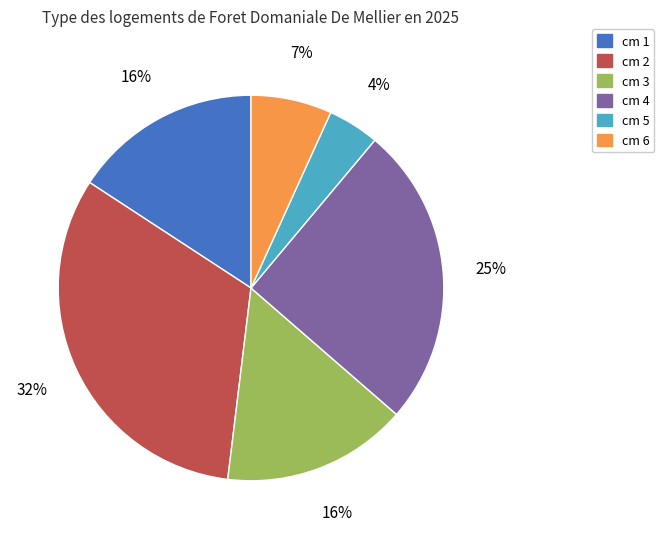

To the nearest percent, what is the average slice percentage?

17%